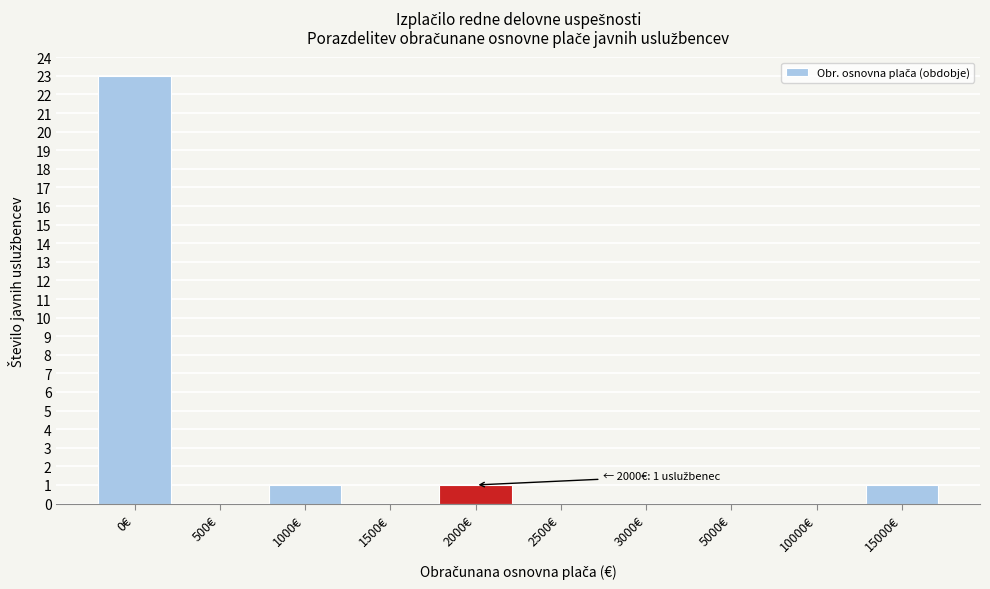

Reading left to right, transcribe all the data shown in this chart.

0€=23	500€=0	1000€=1	1500€=0	2000€=1	2500€=0	3000€=0	5000€=0	10000€=0	15000€=1